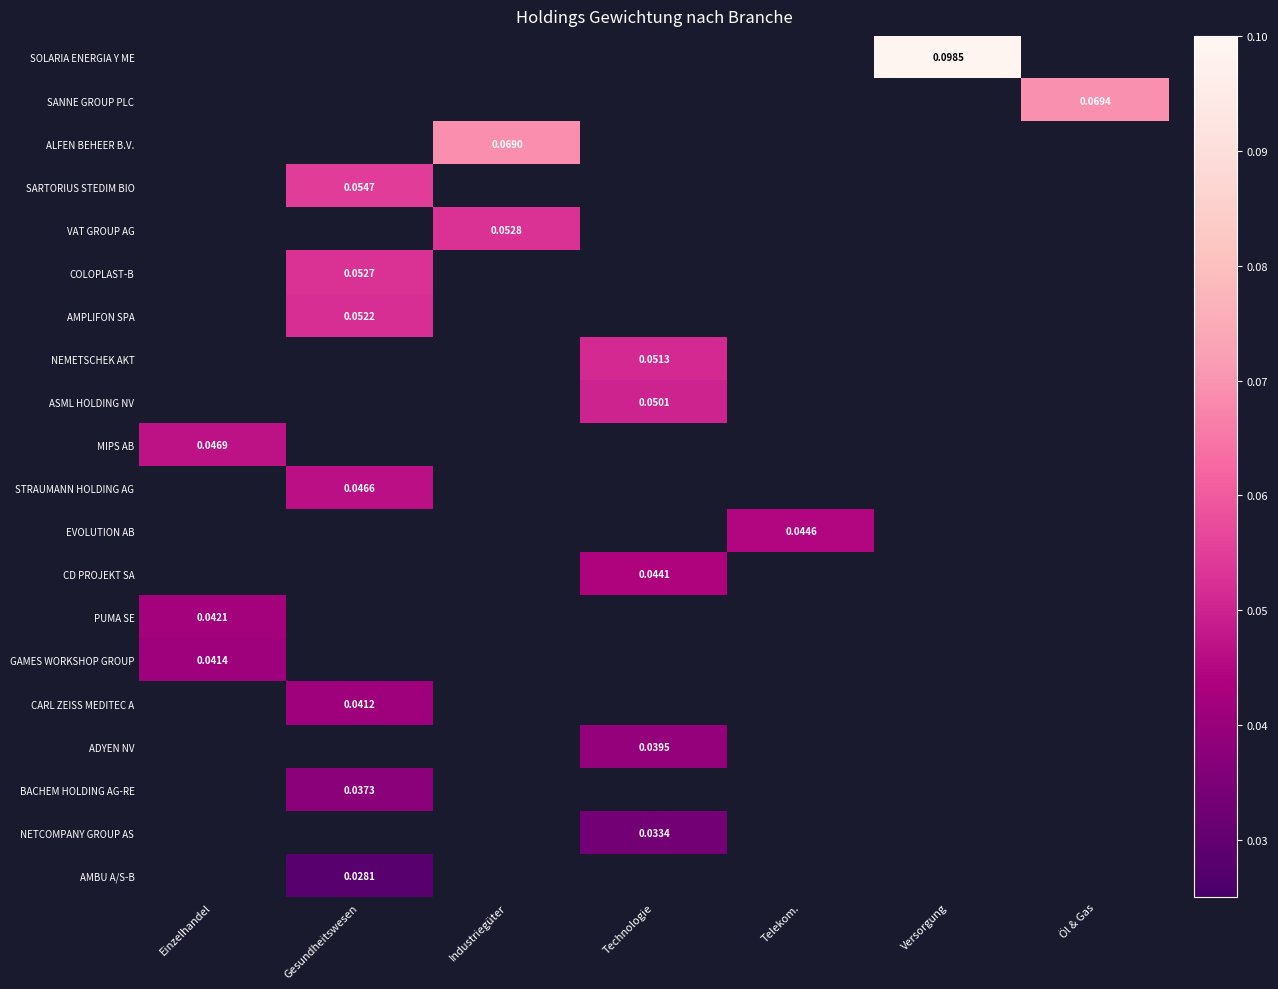

How many series are shown in this chart?

20